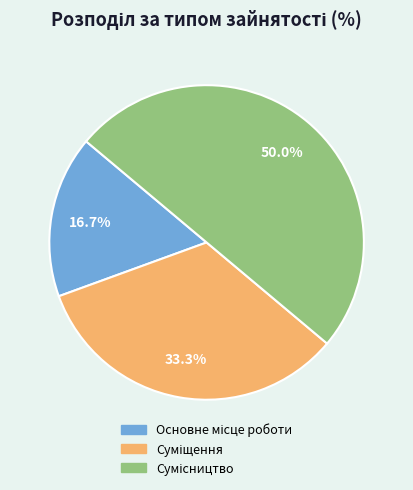

Count the number of slices in the pie.

3